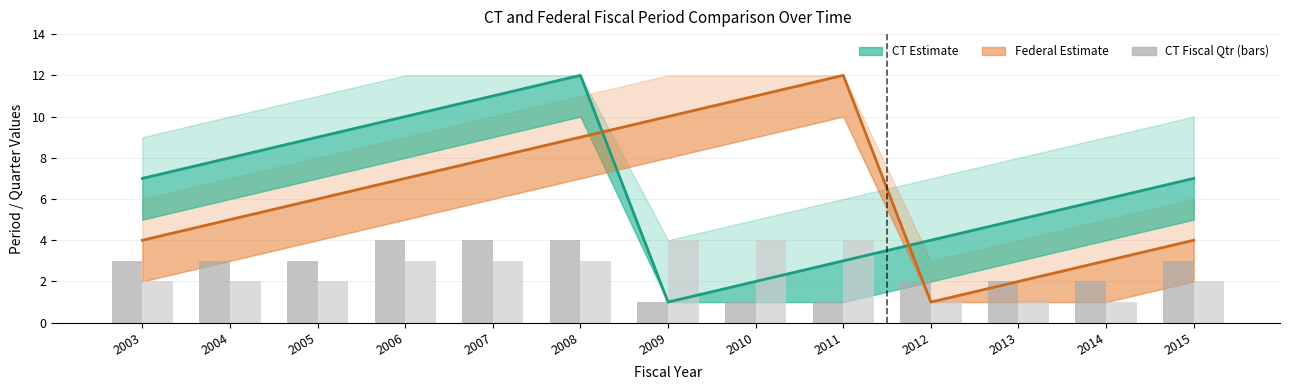

Which category has the lowest value across all series?

2009